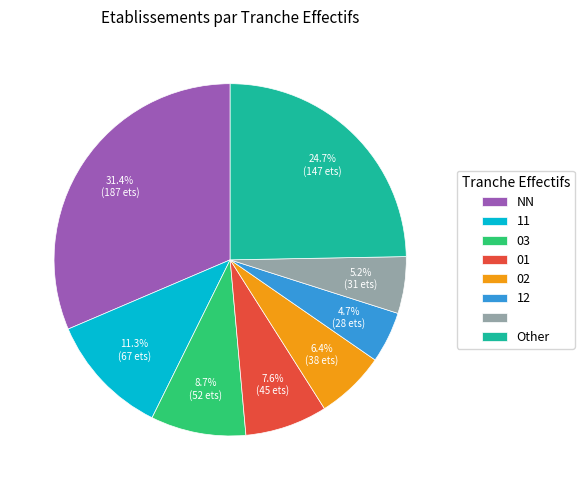

Is there a majority slice in this chart?

No